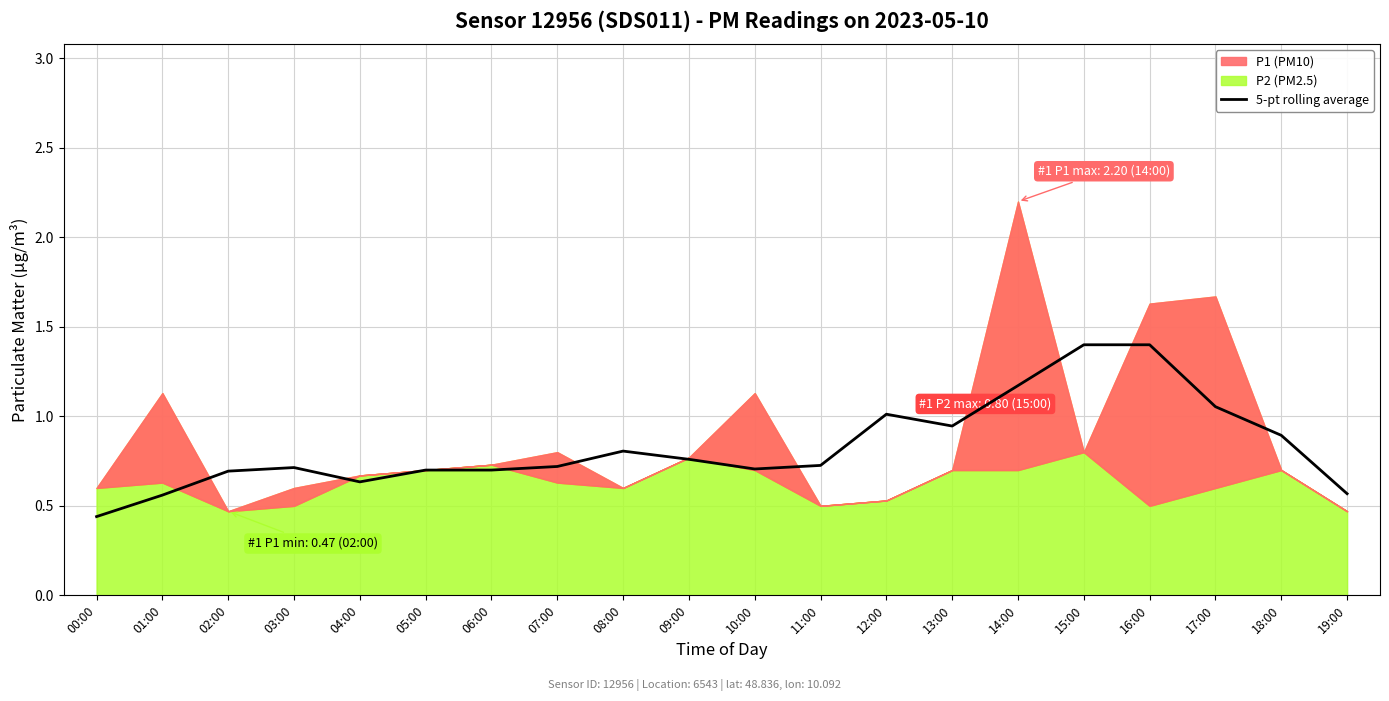

How many points are lower than both their immediate neighbors (excluding endpoints)?

3